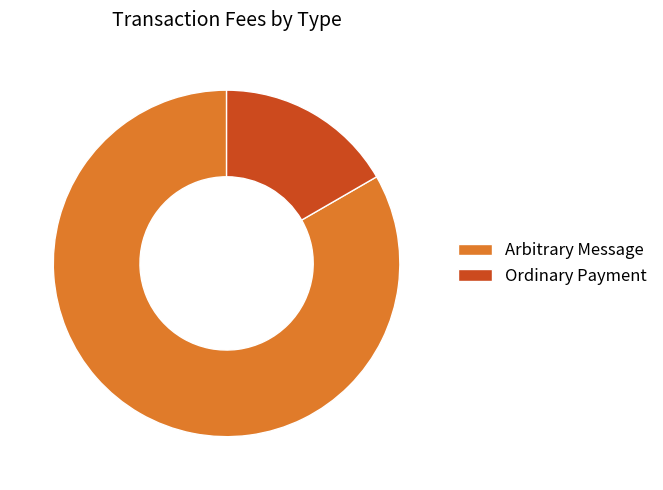

True or false: Ordinary Payment accounts for 17% of the total.

True